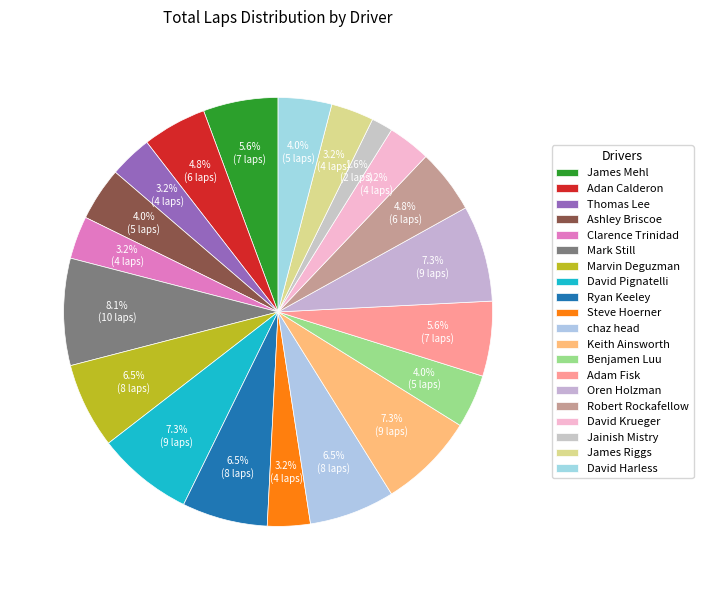

What is the change in value from Adan Calderon to David Harless?

-1